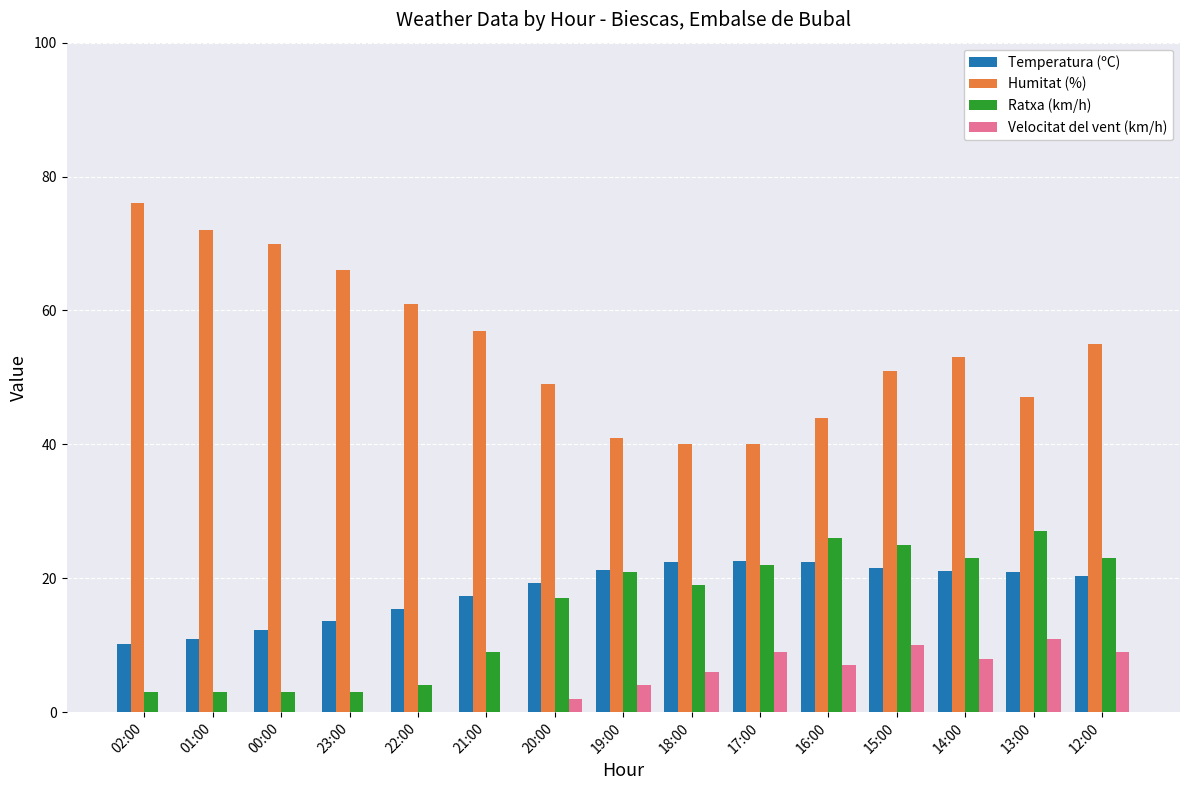

What is the maximum value for Temperatura (ºC)?

22.6